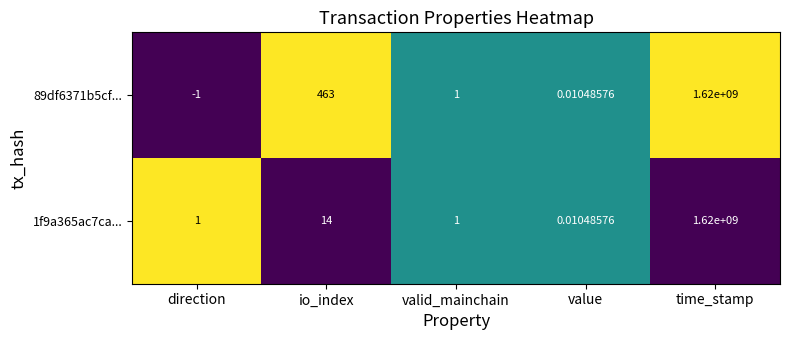

What is the greatest value displayed?

1620000000.0